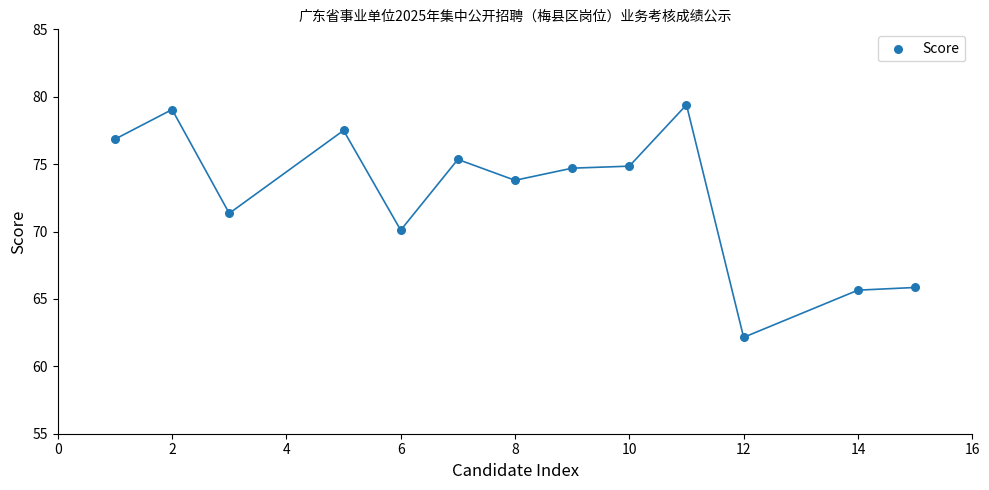

What is the range of X values (max minus min)?

14.0